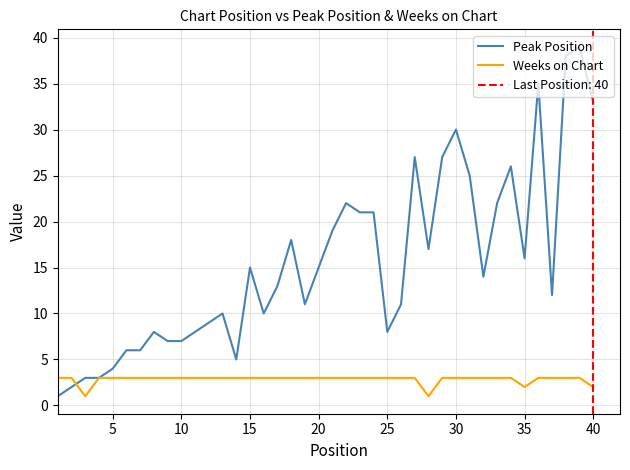

True or false: Peak Position and Weeks on Chart intersect in this chart.

True